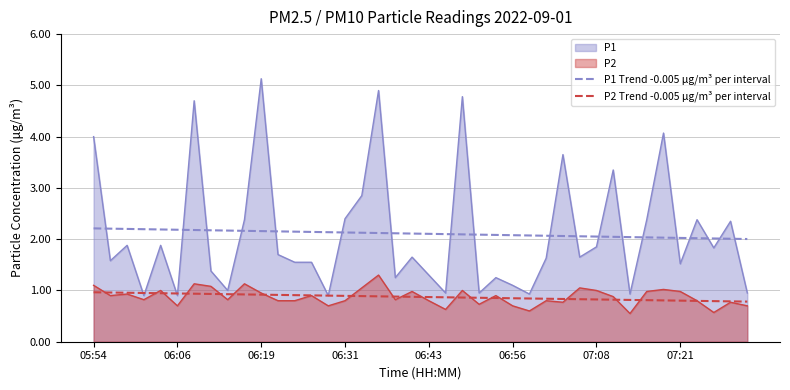

The P1 Trend -0.005 μg/m³ per interval series shows 2.1 at 19. True or false?

True